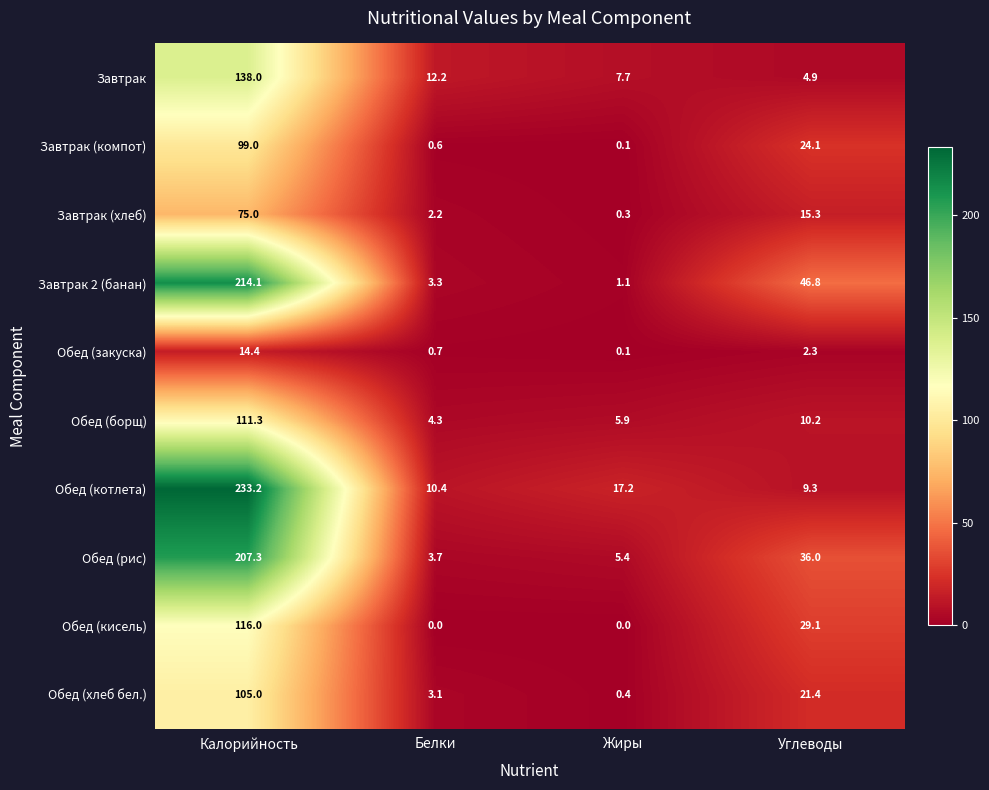

Where is Обед (котлета) nearest to the value 121?

Жиры